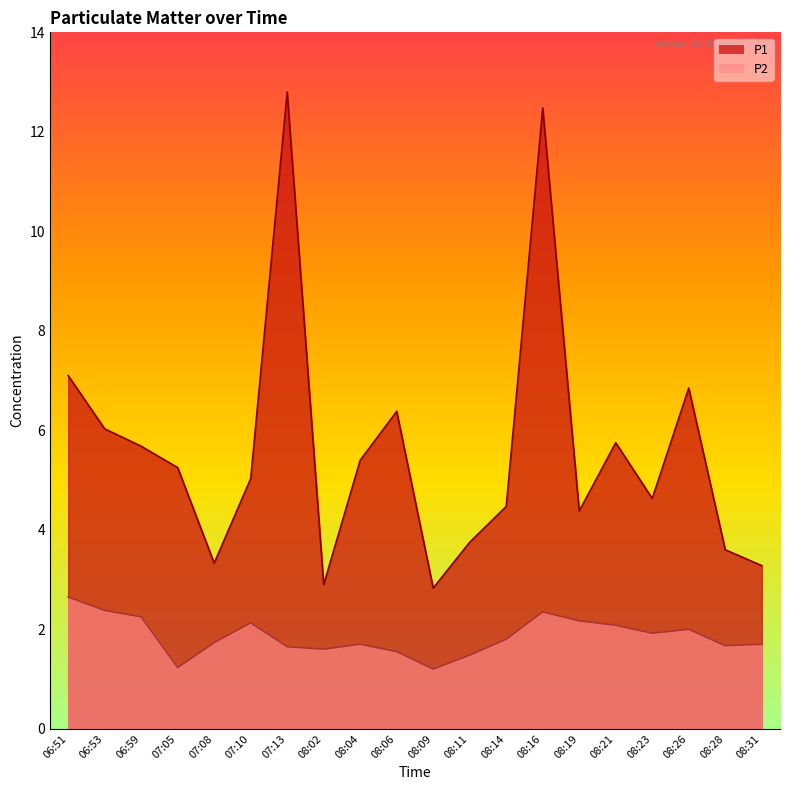

At which category is the sum across all series the highest?

08:16